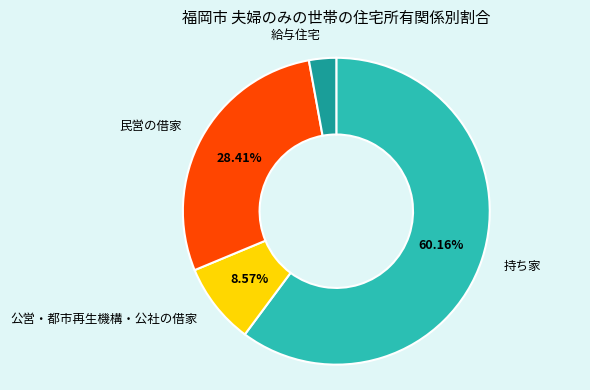

Does any single category account for the majority?

Yes